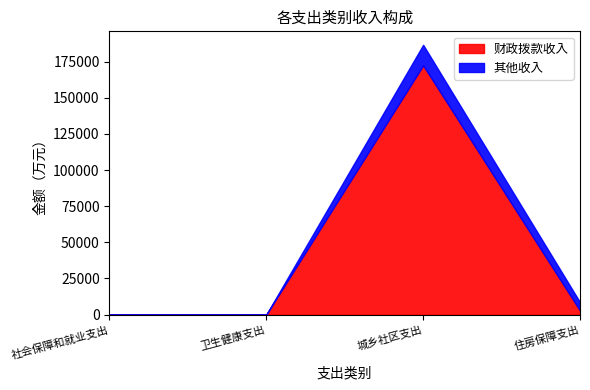

True or false: 财政拨款收入 and 其他收入 intersect in this chart.

True